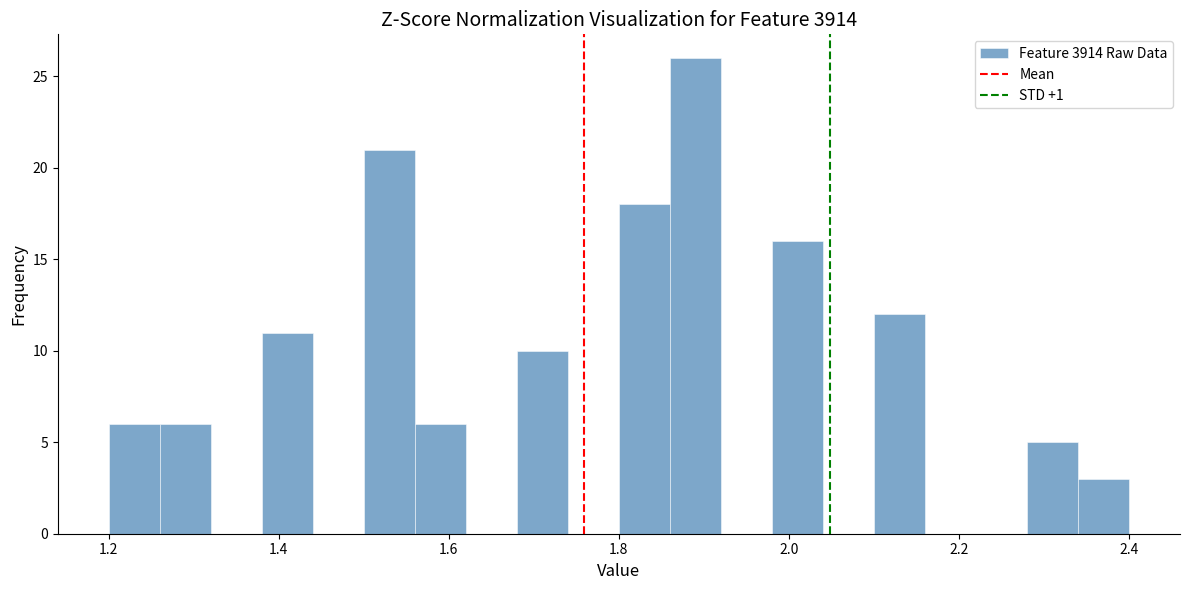

Read against the x-axis, roughly where is the centre of the tallest bar?

1.90